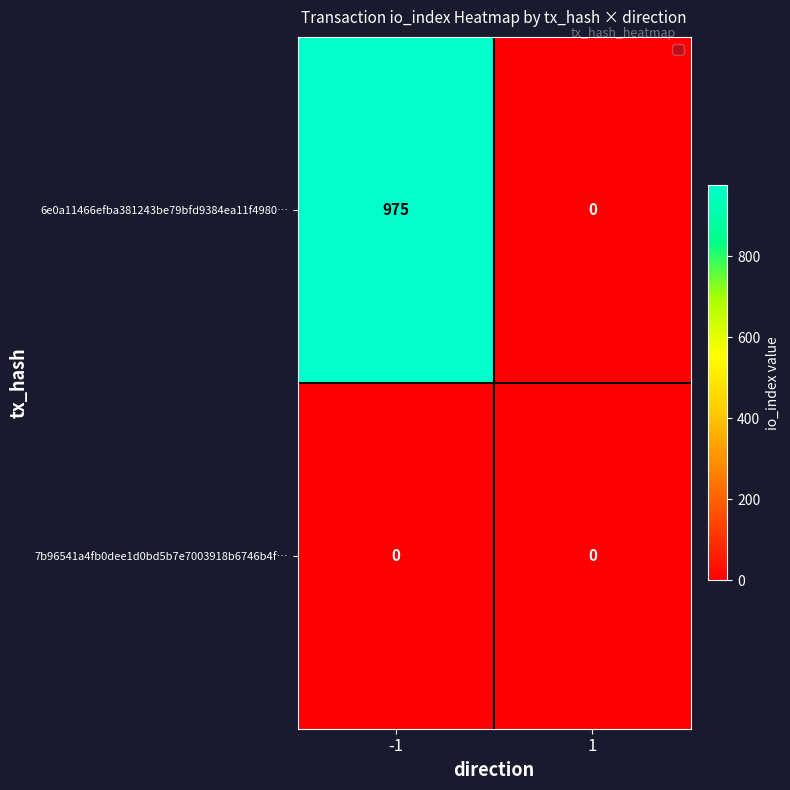

True or false: 6e0a11466efba381243be79bfd9384ea11f4980… has a value of -618 at 1.

False